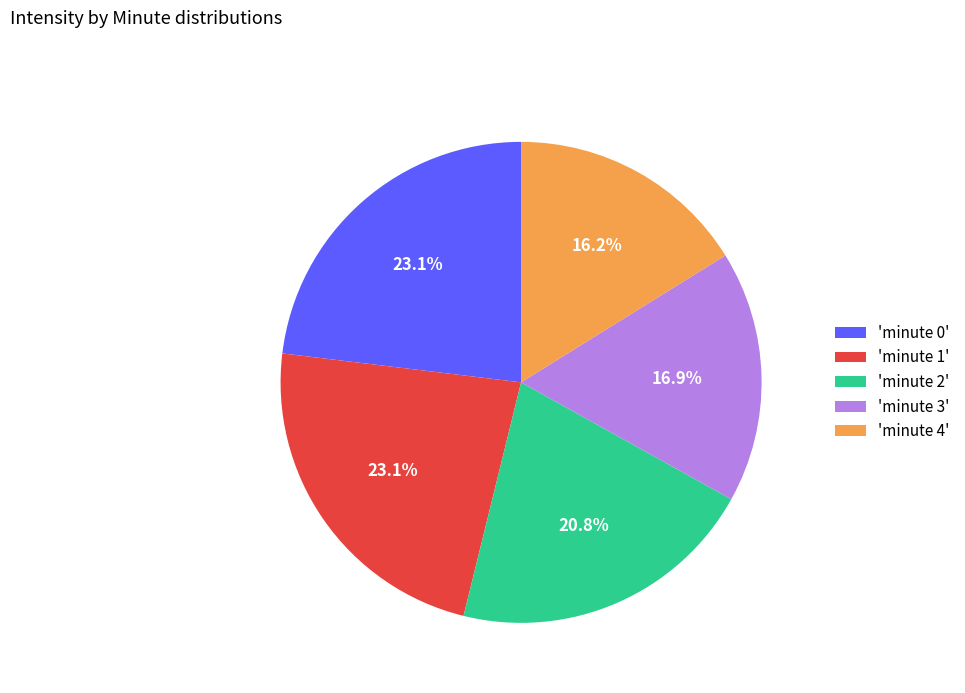

How much of the chart is everything except 'minute 3'?

83.1%